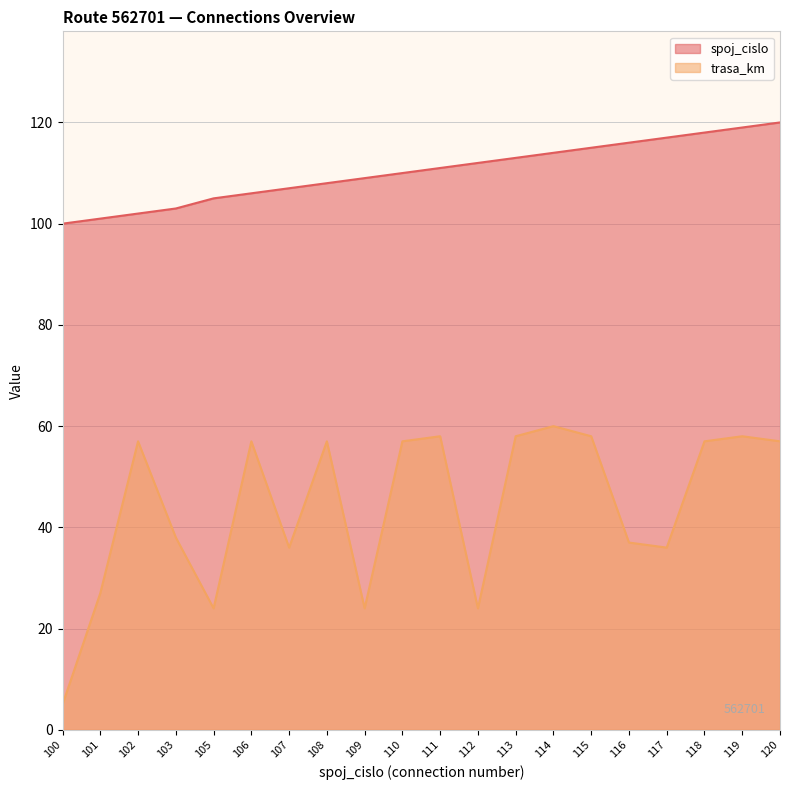

True or false: trasa_km and spoj_cislo cross at least once.

False